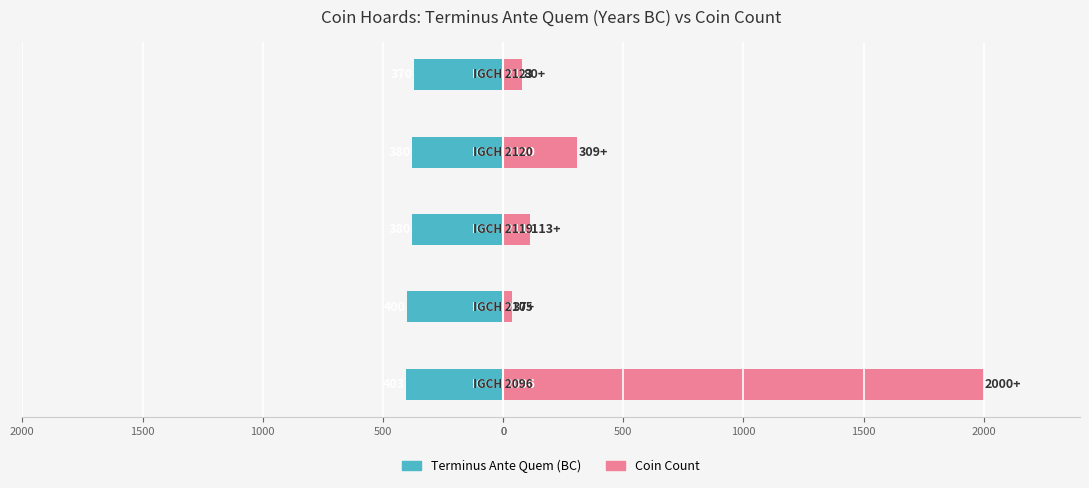

Reading left to right, what are all the values shown in this chart?

Terminus Ante Quem (abs BC): -403	-400	-380	-380	-370
Coin Count: 2000	37	113	309	80